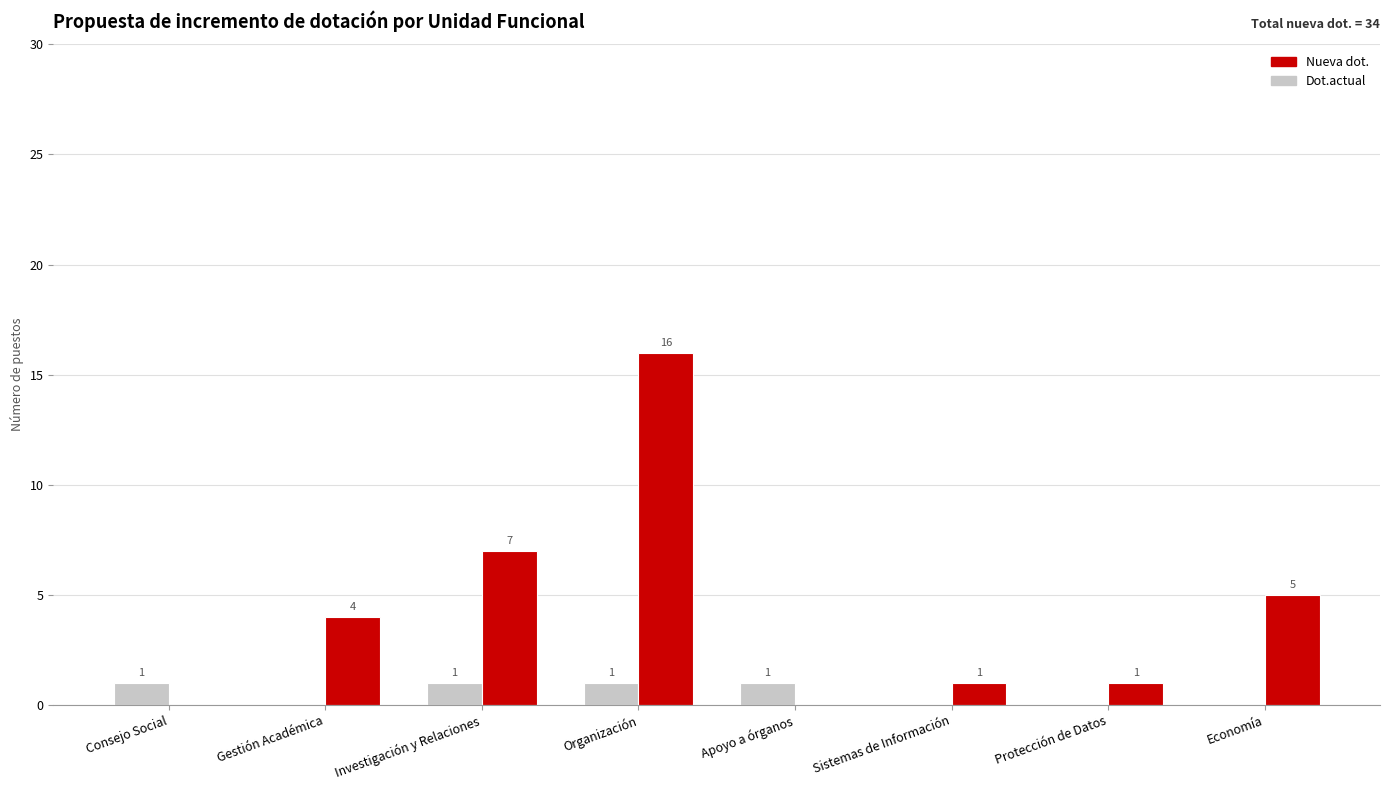

What is the greatest value displayed?

16